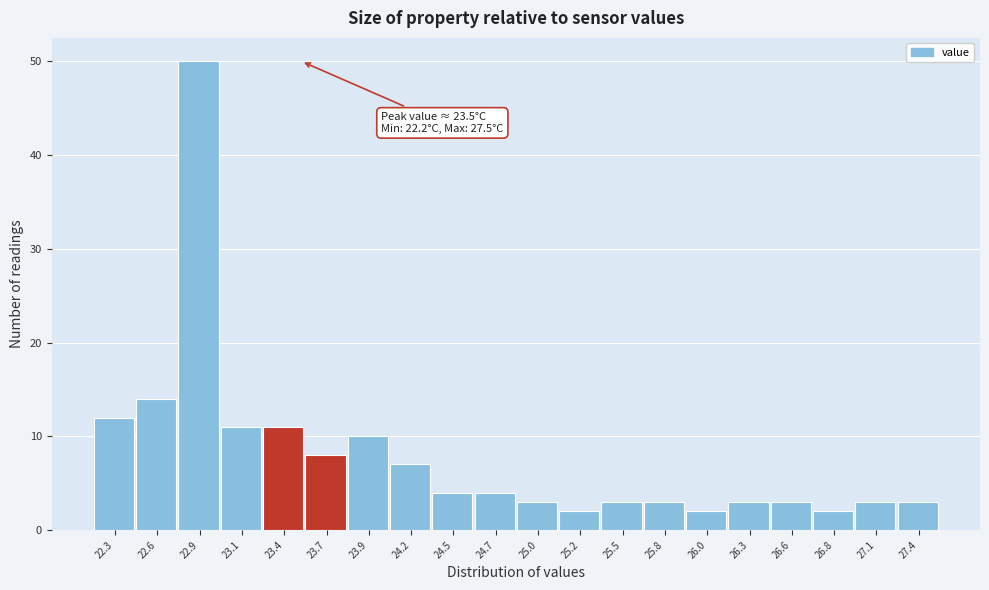

Which range on the x-axis has the tallest bar?

22.730 to 22.995